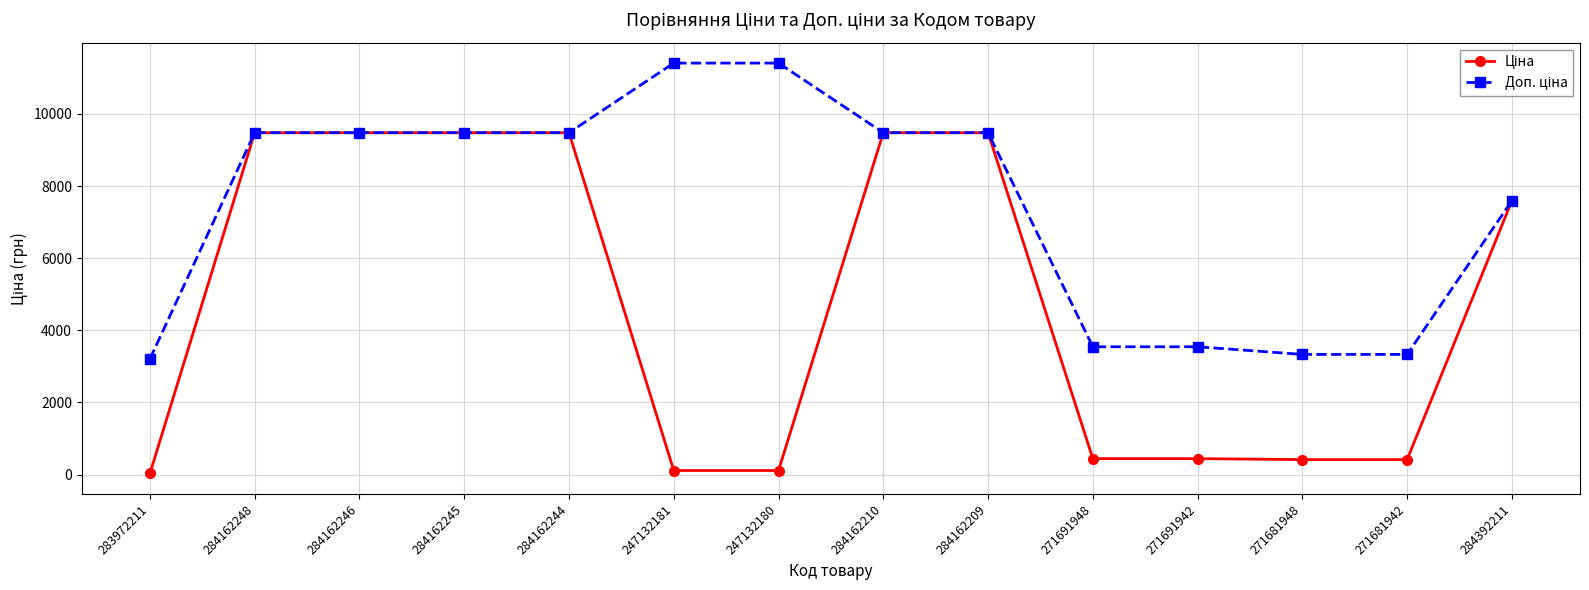

Does the chart display data point markers on the line(s)?

Yes